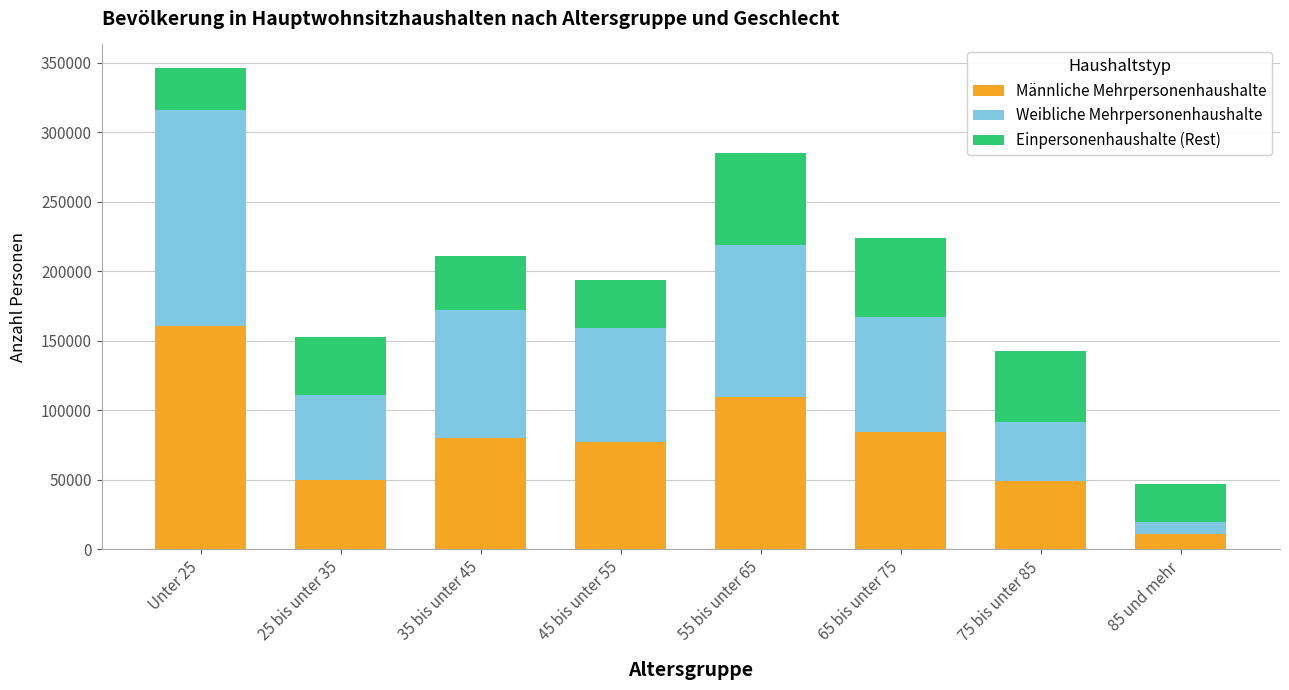

Are the bars grouped side by side (vs. stacked)?

No